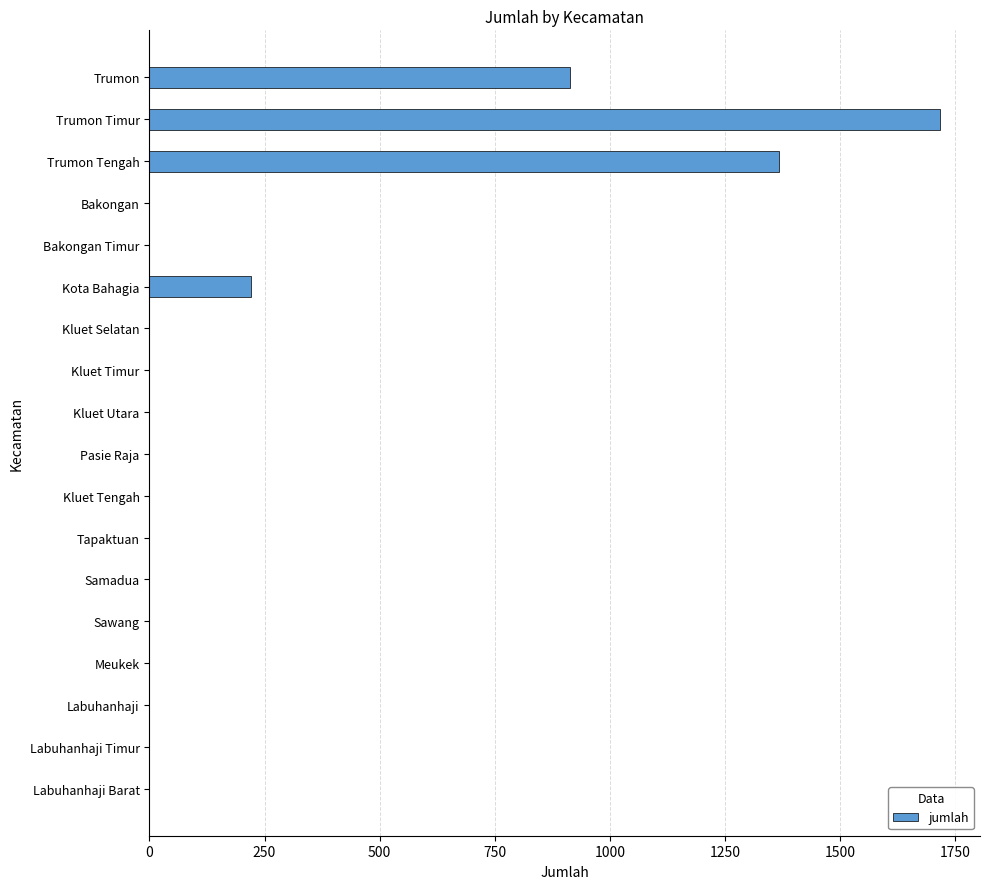

What is the maximum value shown in the chart?

1718